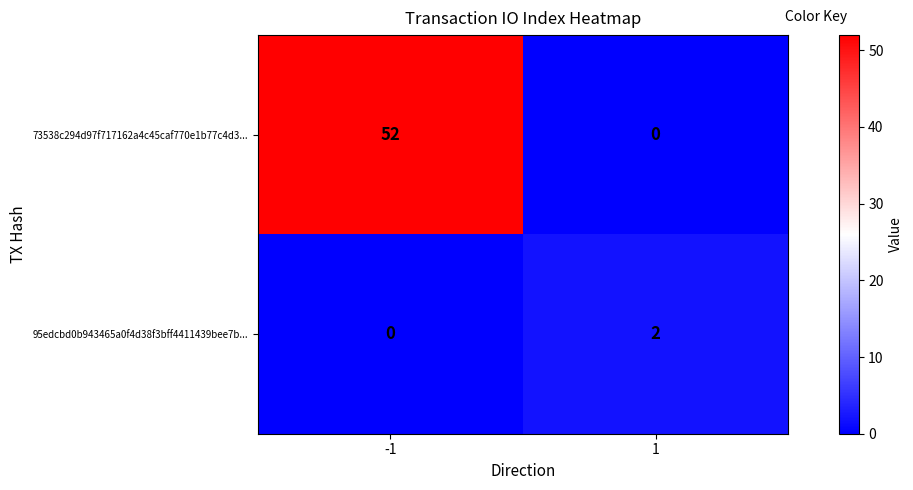

The 73538c294d97f717162a4c45caf770e1b77c4d3... series shows 73 at -1. True or false?

False